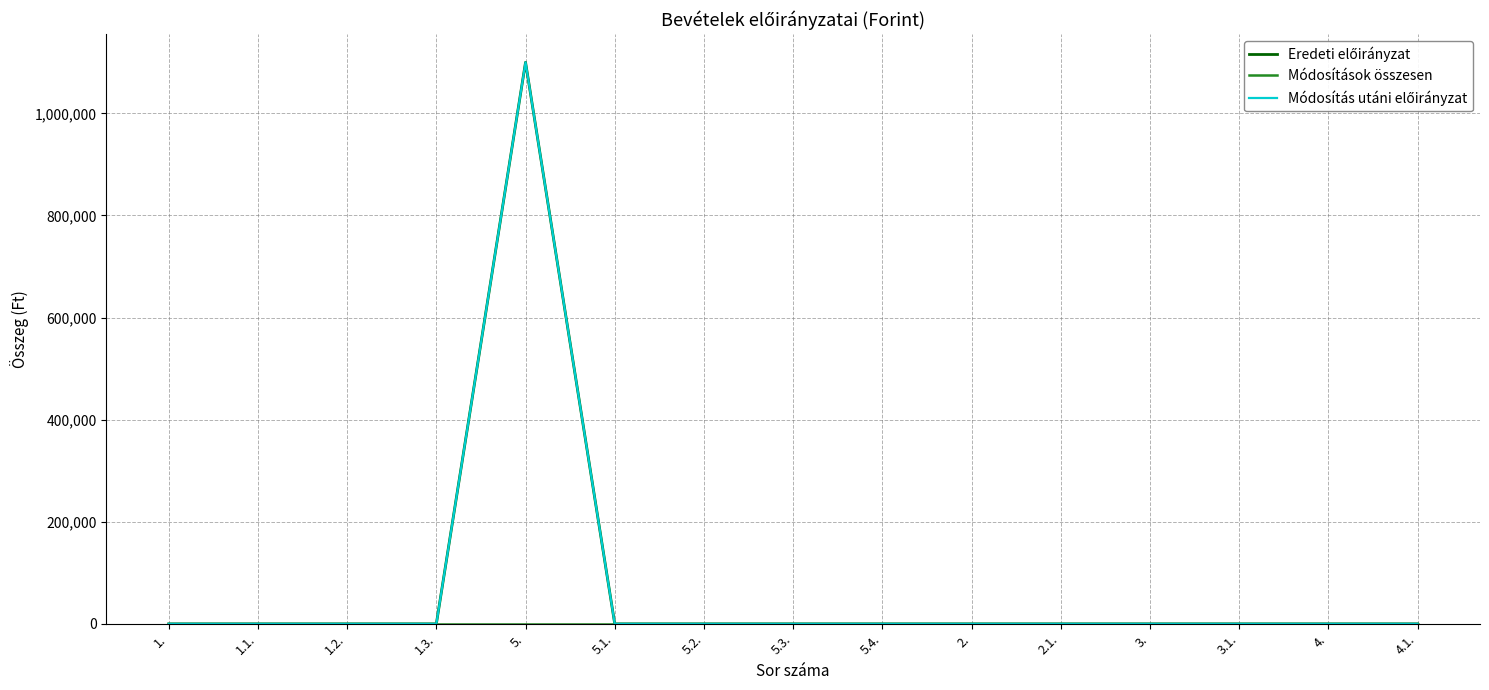

Does the chart display data point markers on the line(s)?

No